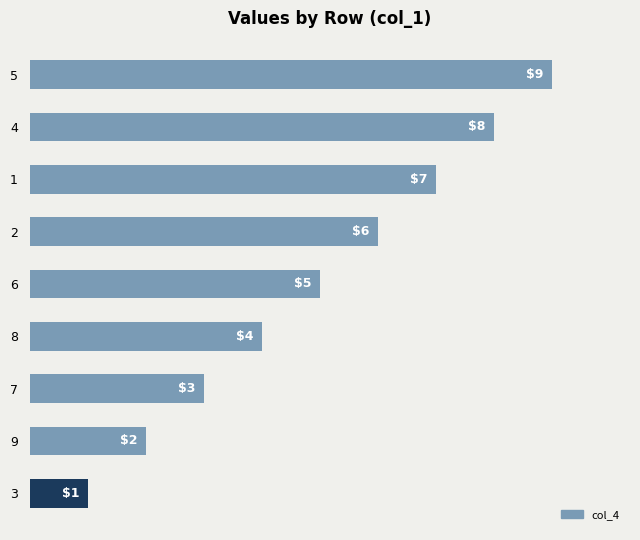

At which category does the chart reach its peak across all series?

5